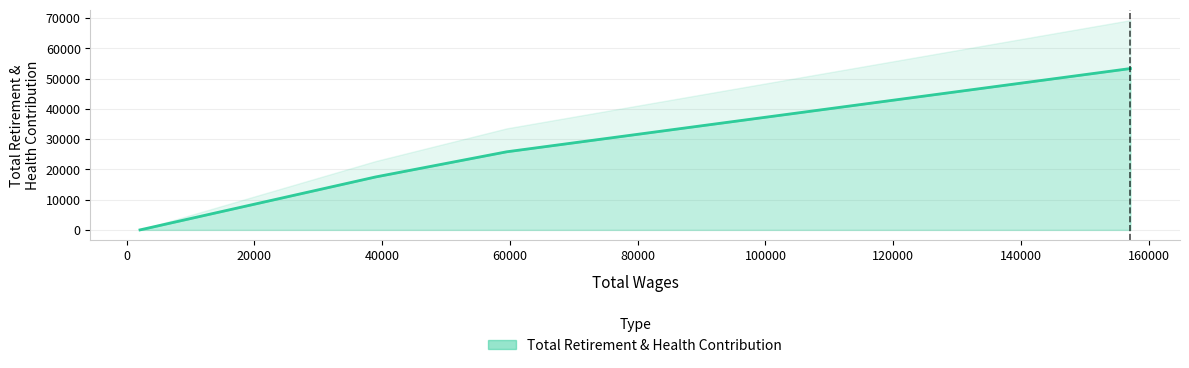

What is the difference between the values at County Counsel and Extra Help (160)?

53330